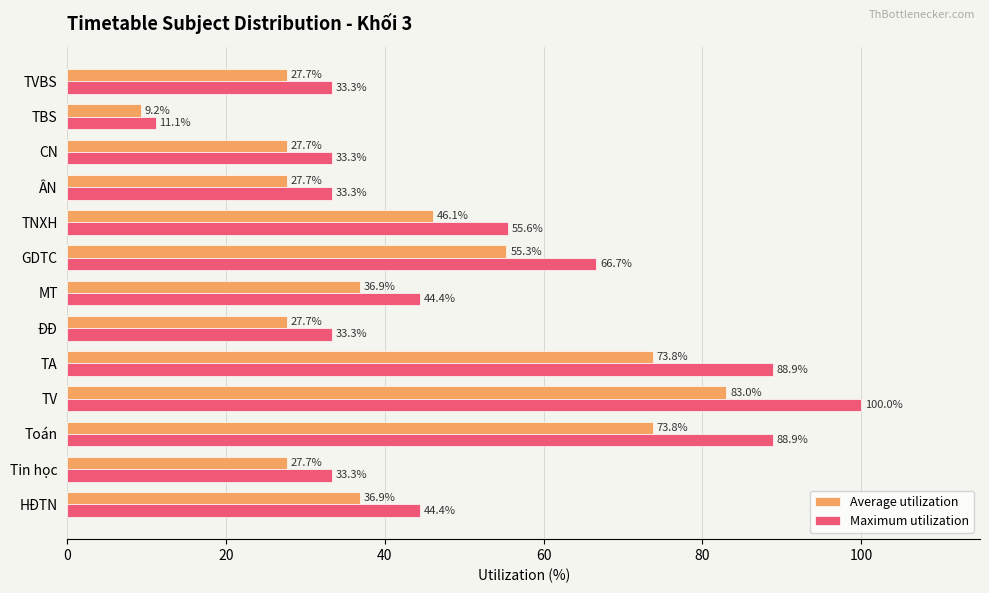

List the series in order of their overall mean, lowest first.

Average utilization, Maximum utilization